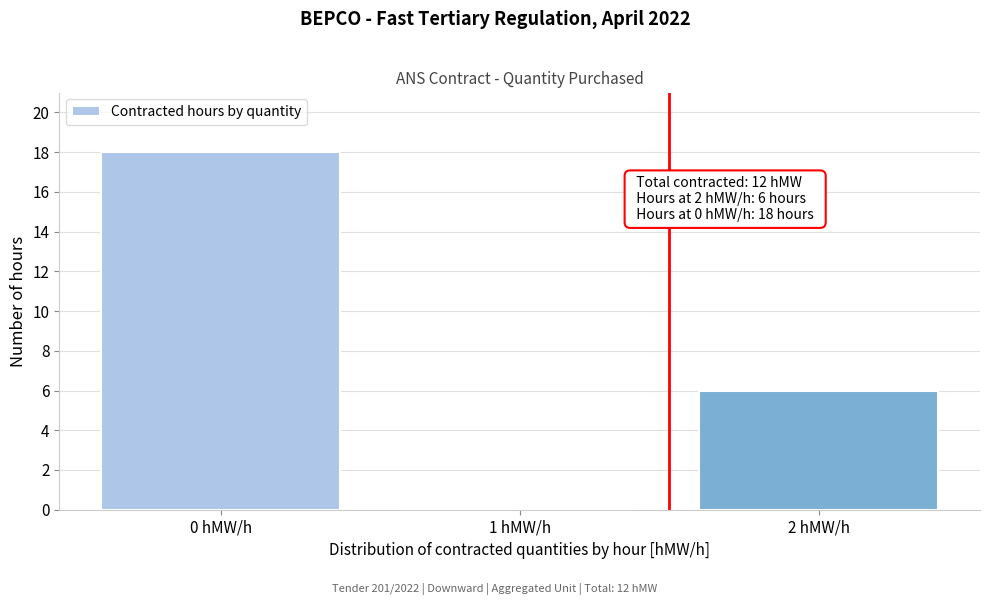

Reading left to right, what are all the values shown in this chart?

0 hMW/h=18	1 hMW/h=0	2 hMW/h=6